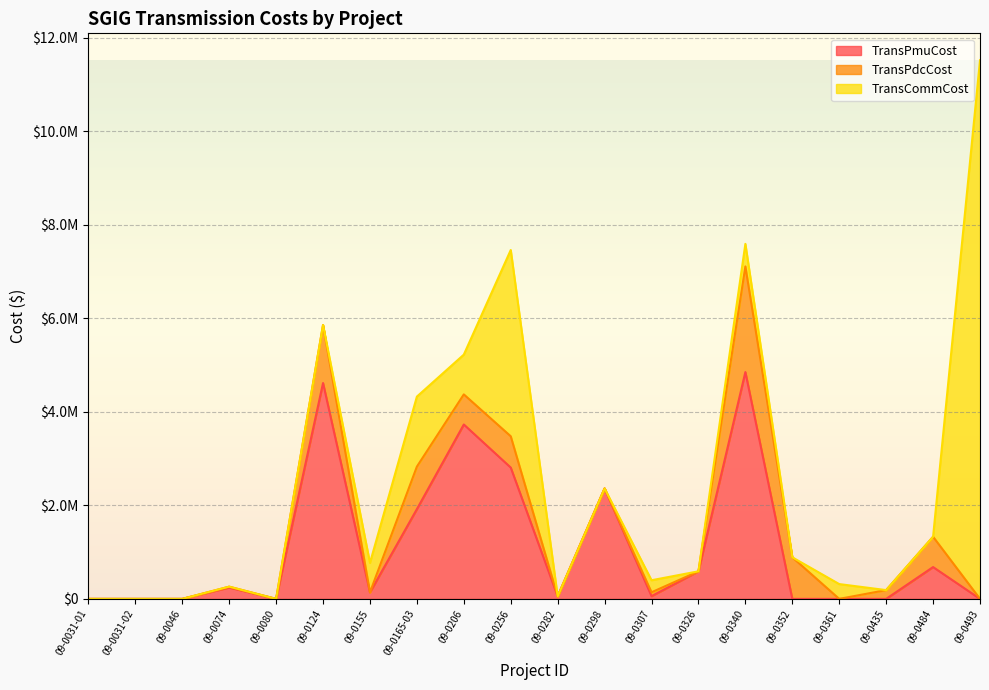

Does the chart display data point markers on the line(s)?

No